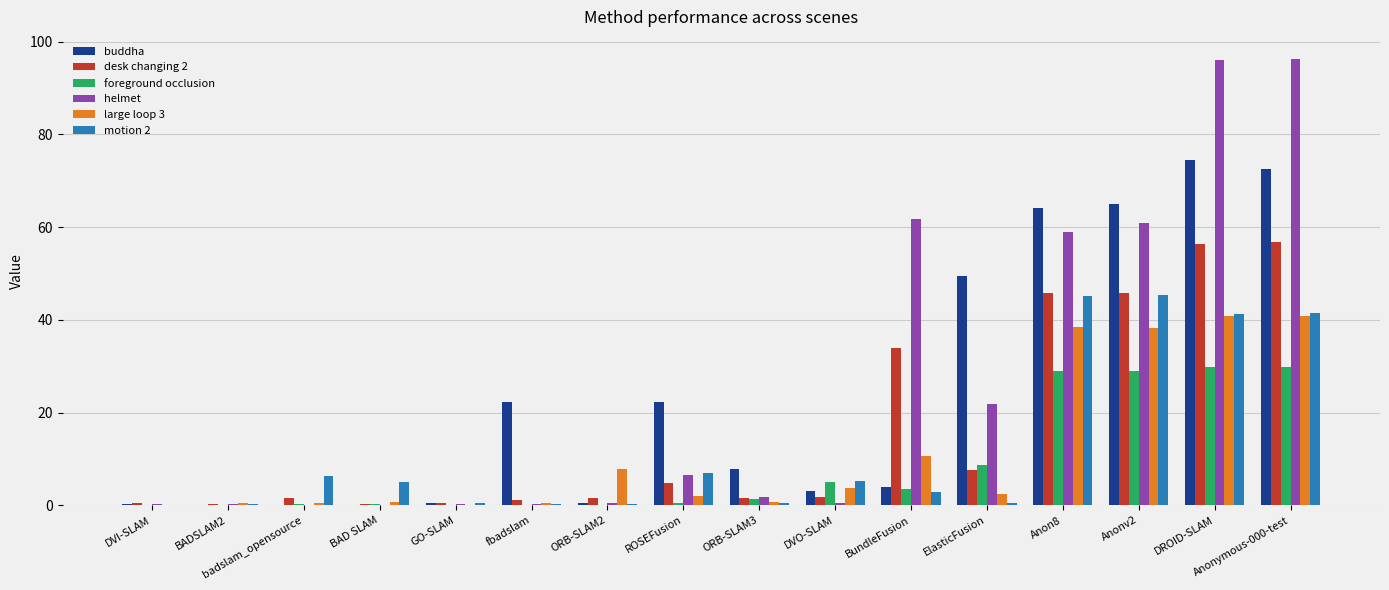

What is the greatest value displayed?

96.2